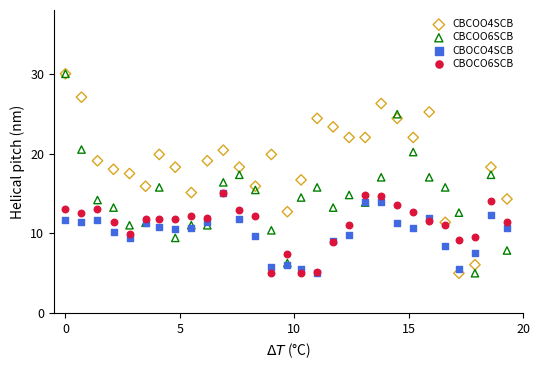

What are all the series names shown in the legend?

CBCOO4SCB, CBCOO6SCB, CBOCO4SCB, CBOCO6SCB